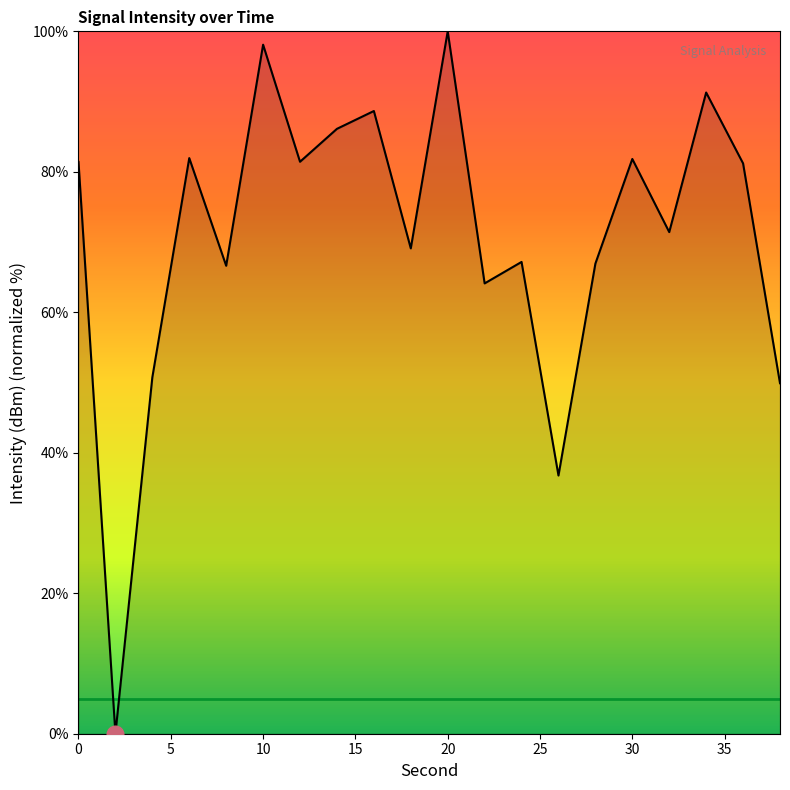

What is the maximum value shown in the chart?

100.0